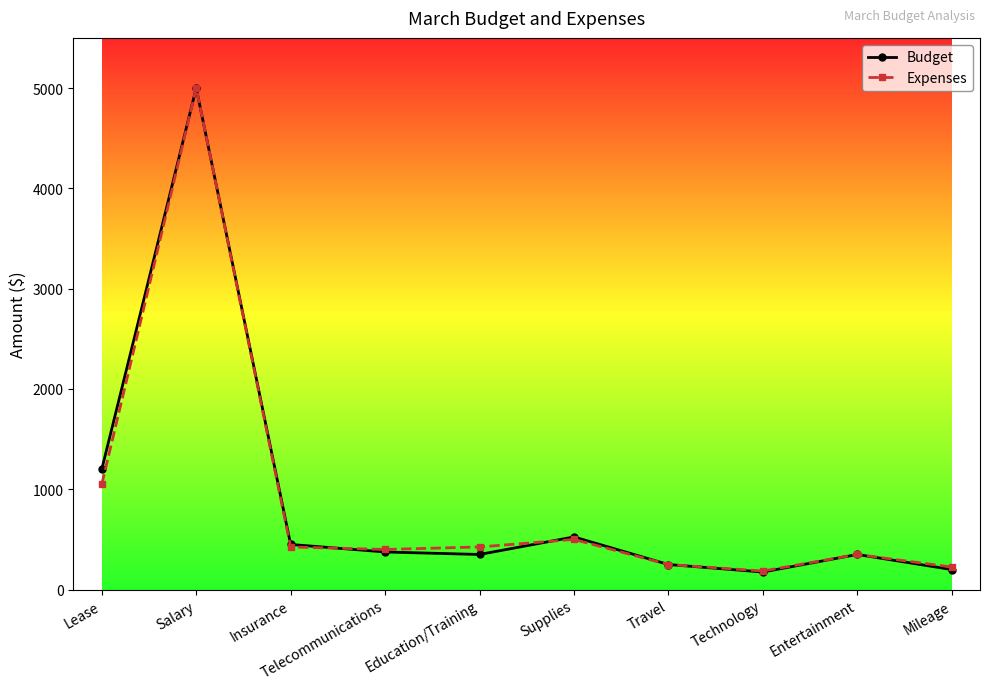

What is the highest value of the Expenses series?

5000